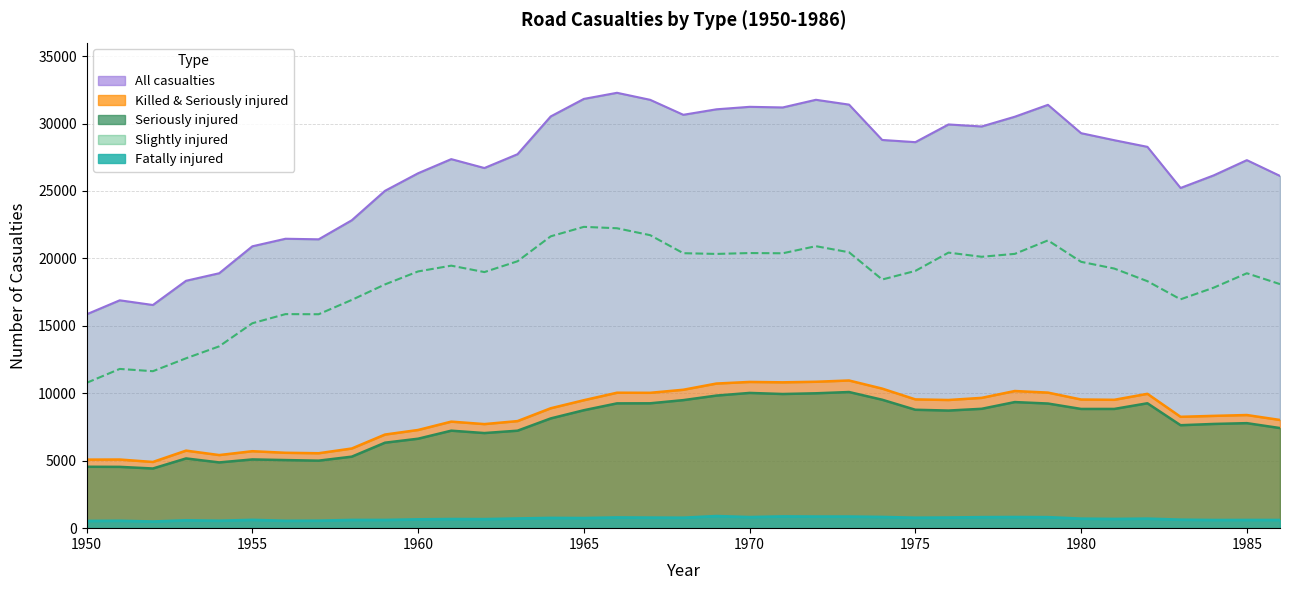

How many data points in Seriously injured are less than 8136?

18